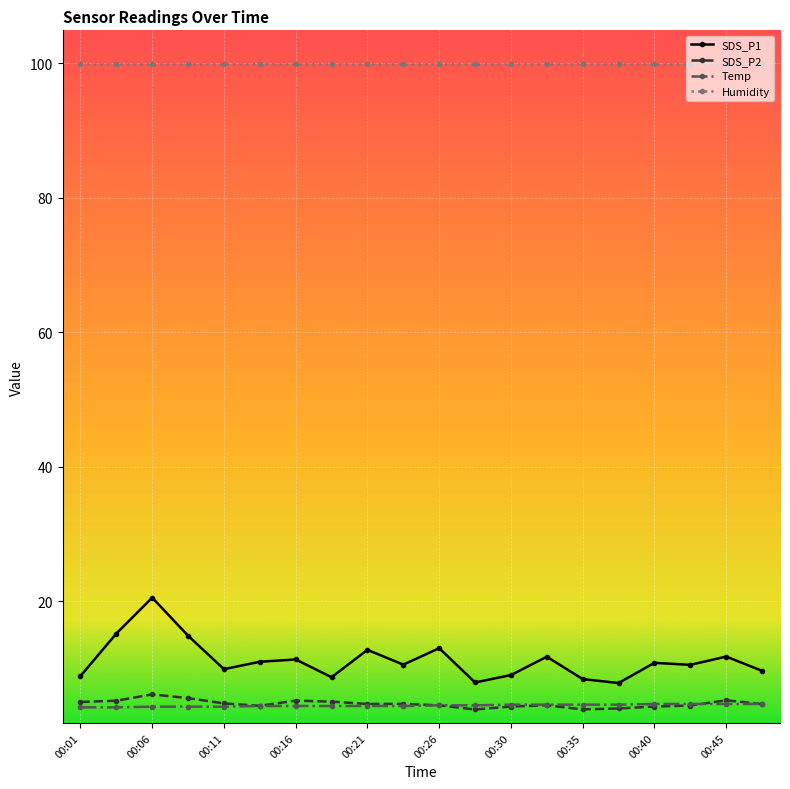

Which series has the largest range (max minus min)?

SDS_P1